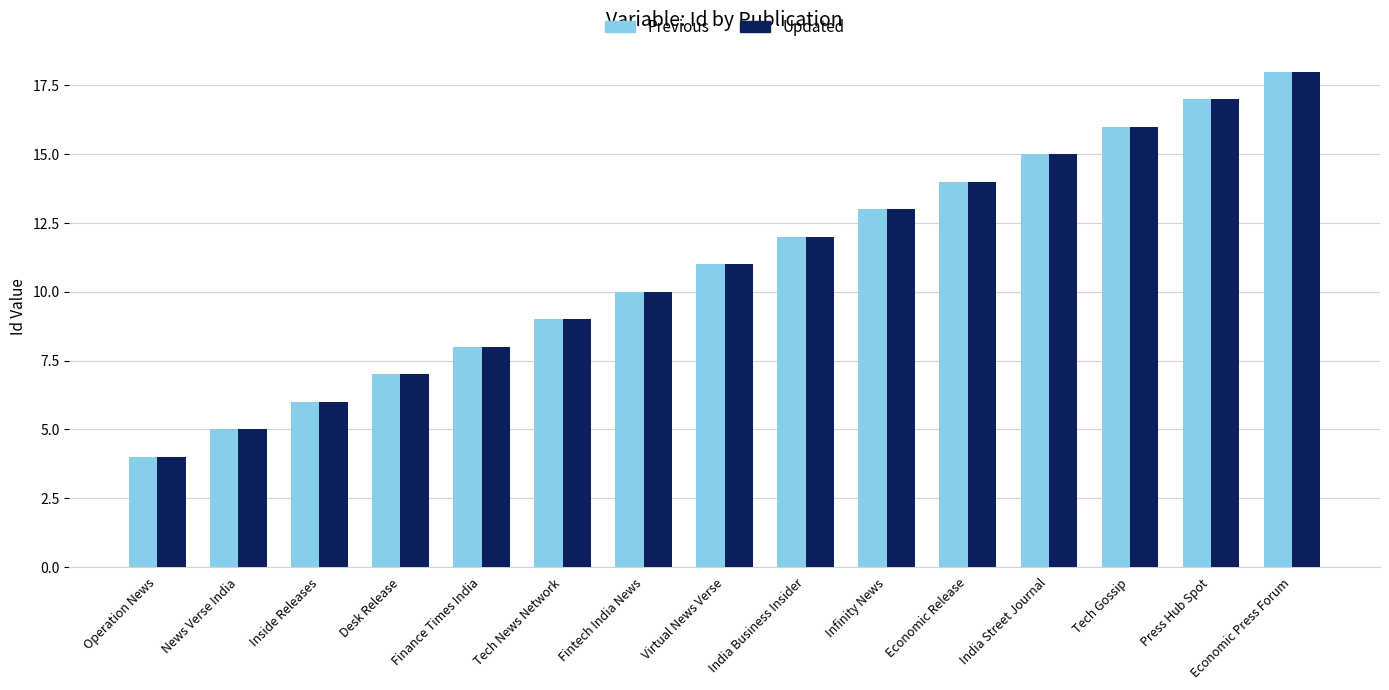

What is the total value across all series at Tech News Network?

18